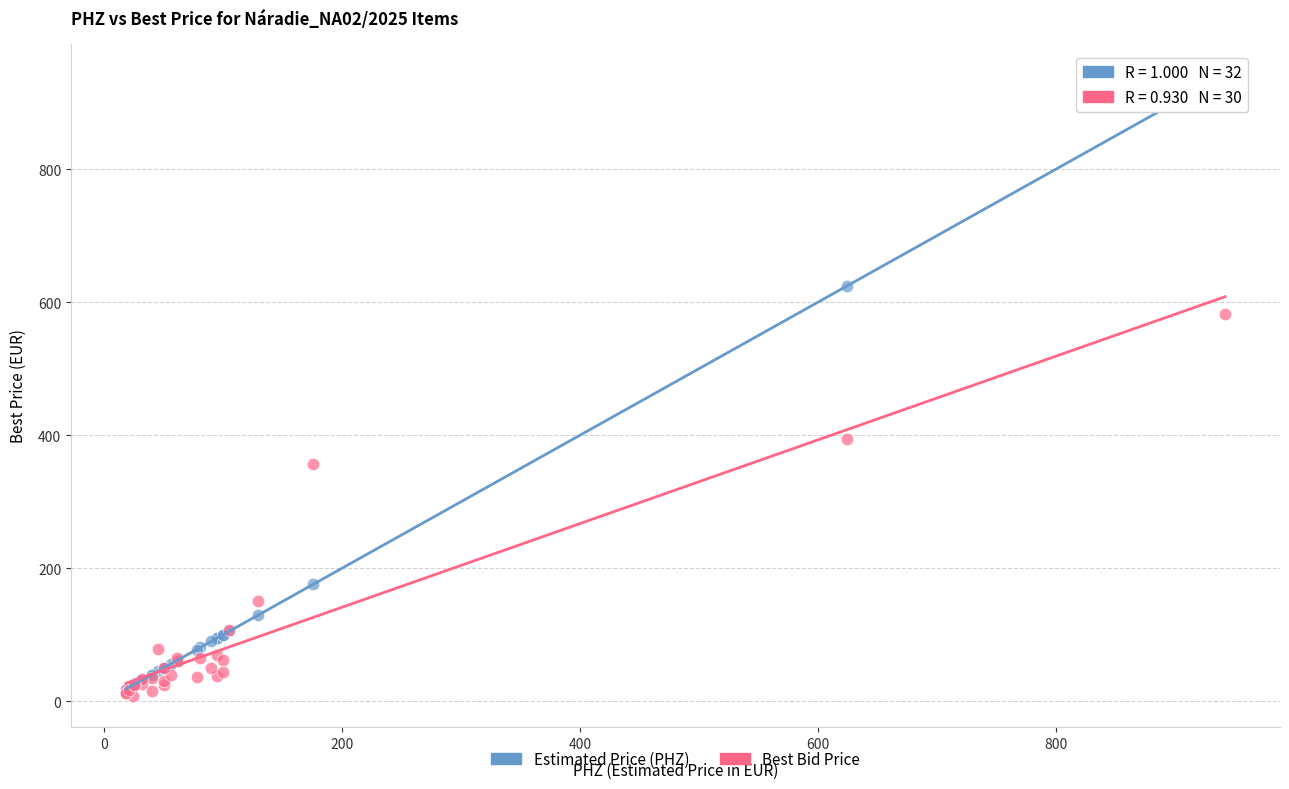

Which series contains the highest Y value?

Estimated Price (PHZ)